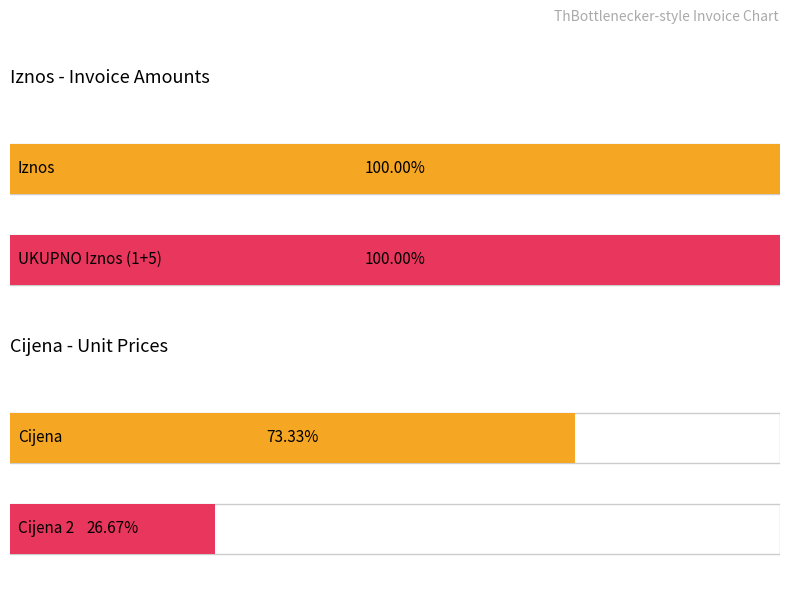

Are the bars grouped side by side (vs. stacked)?

Yes